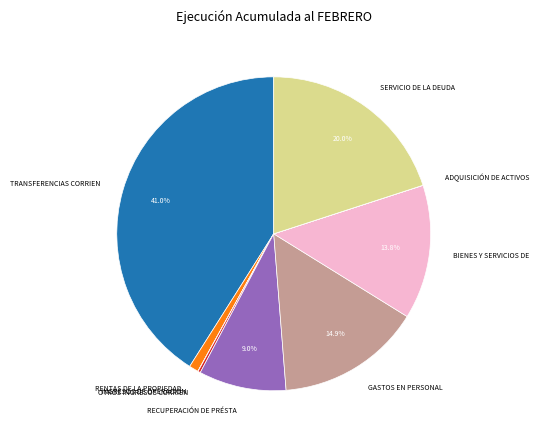

Is there any slice that represents more than half of the pie?

No